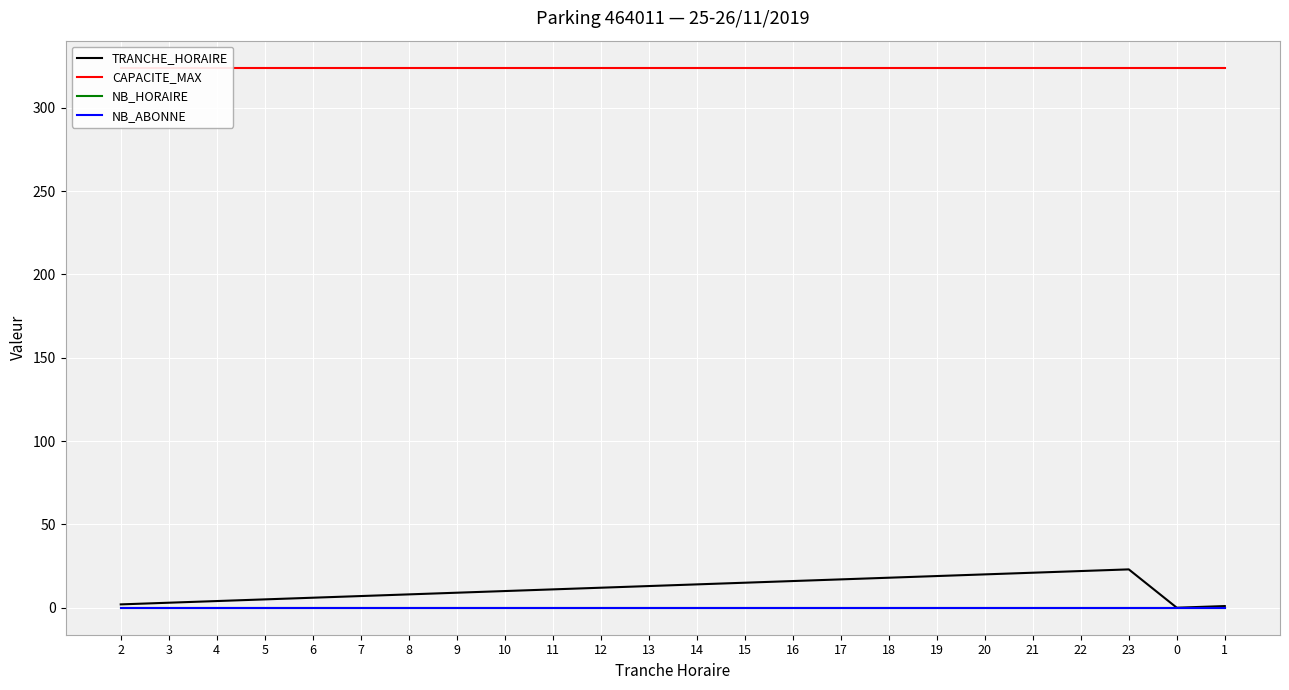

How many lines are shown in the chart?

4